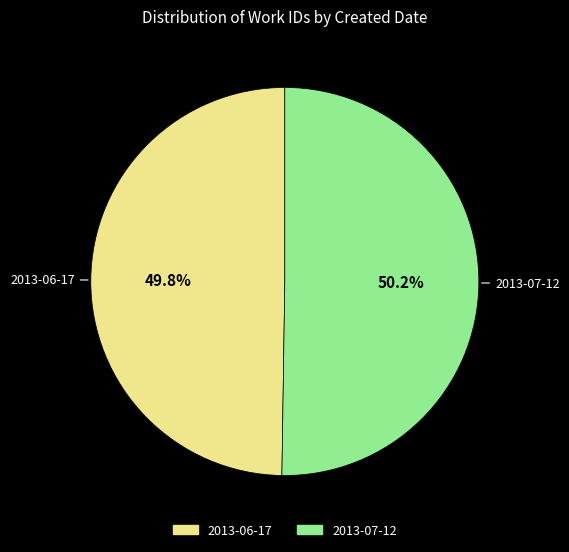

How many segments does this pie chart have?

2